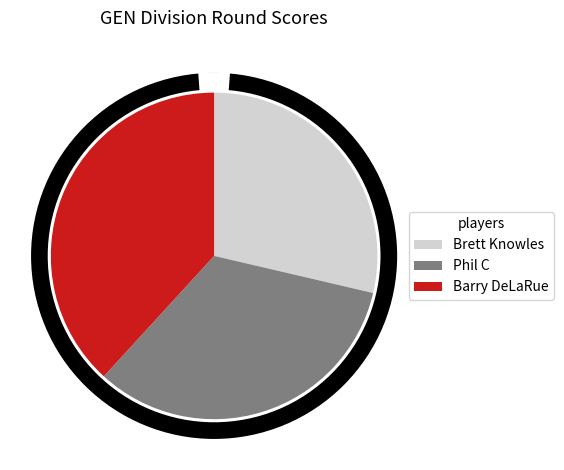

Which has a higher value, Phil C or Brett Knowles?

Phil C